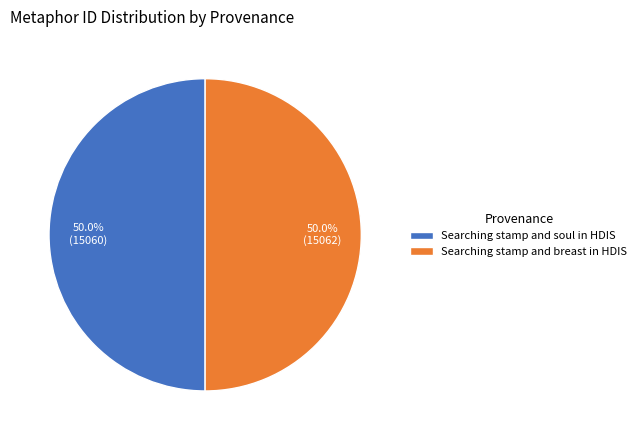

To the nearest percent, what percentage of the pie is Searching stamp and breast in HDIS?

50%